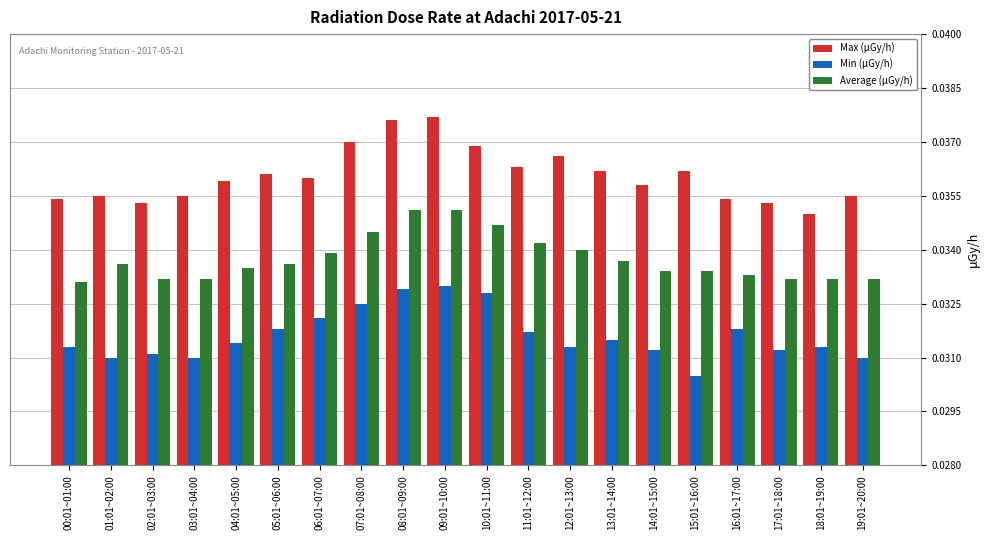

What is the sum of the Max (μGy/h) values at 12:01~13:00 and 15:01~16:00?

0.1